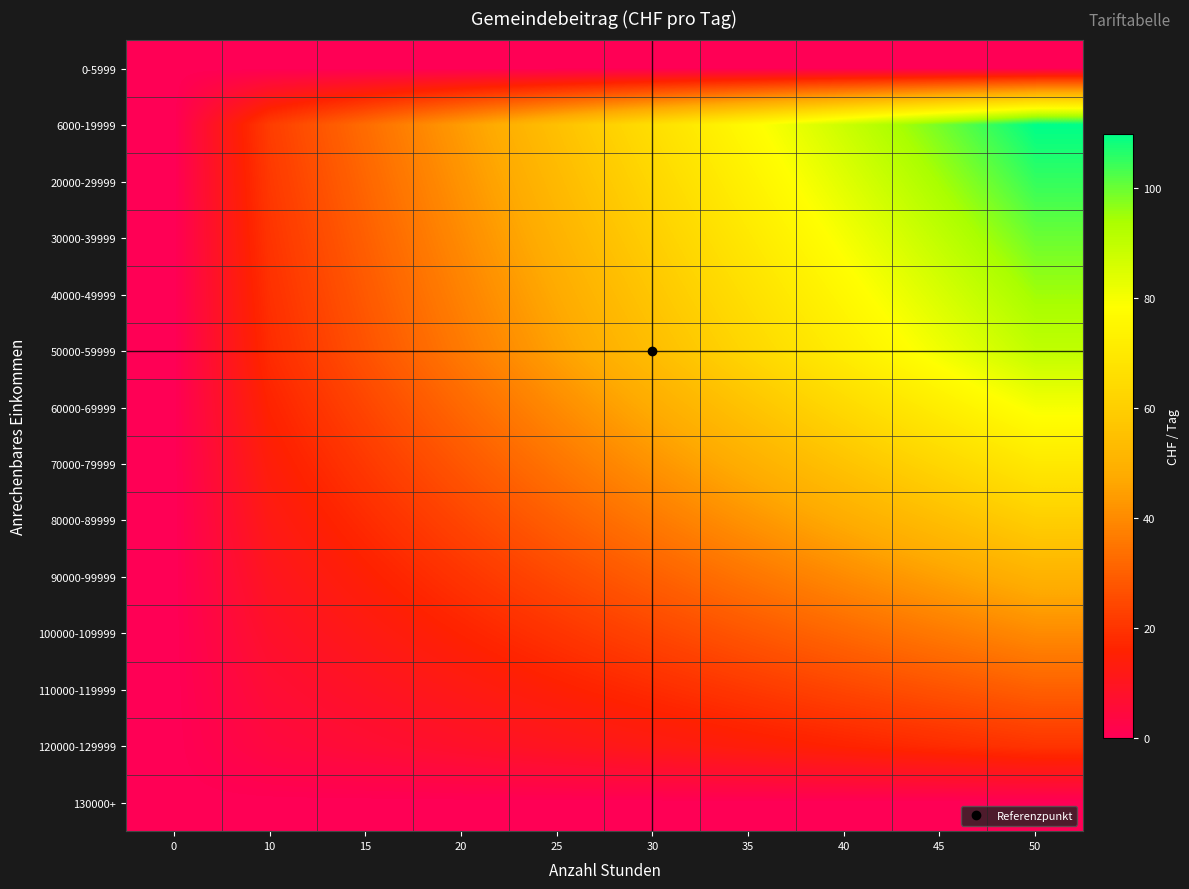

Which category has the highest value across all series?

50